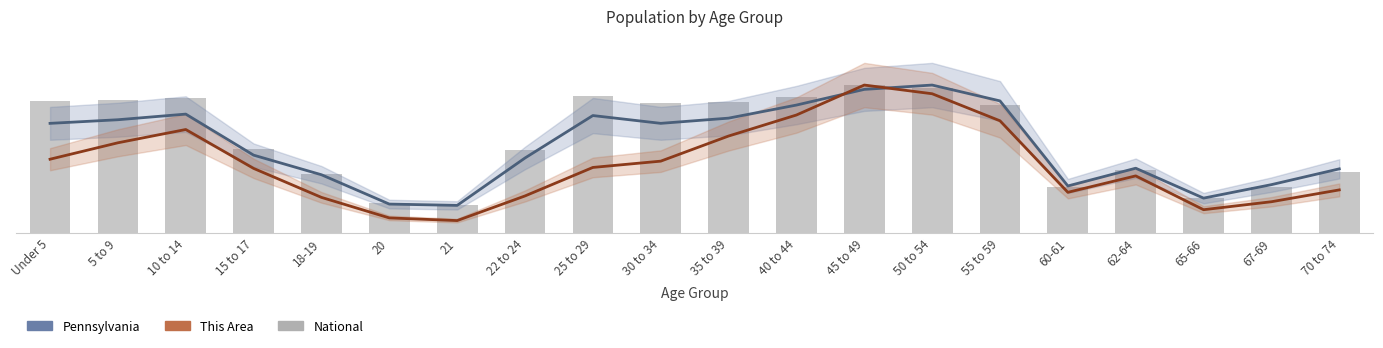

Rank the series by their average value, from highest to lowest.

National (scaled), Pennsylvania (scaled), This Area